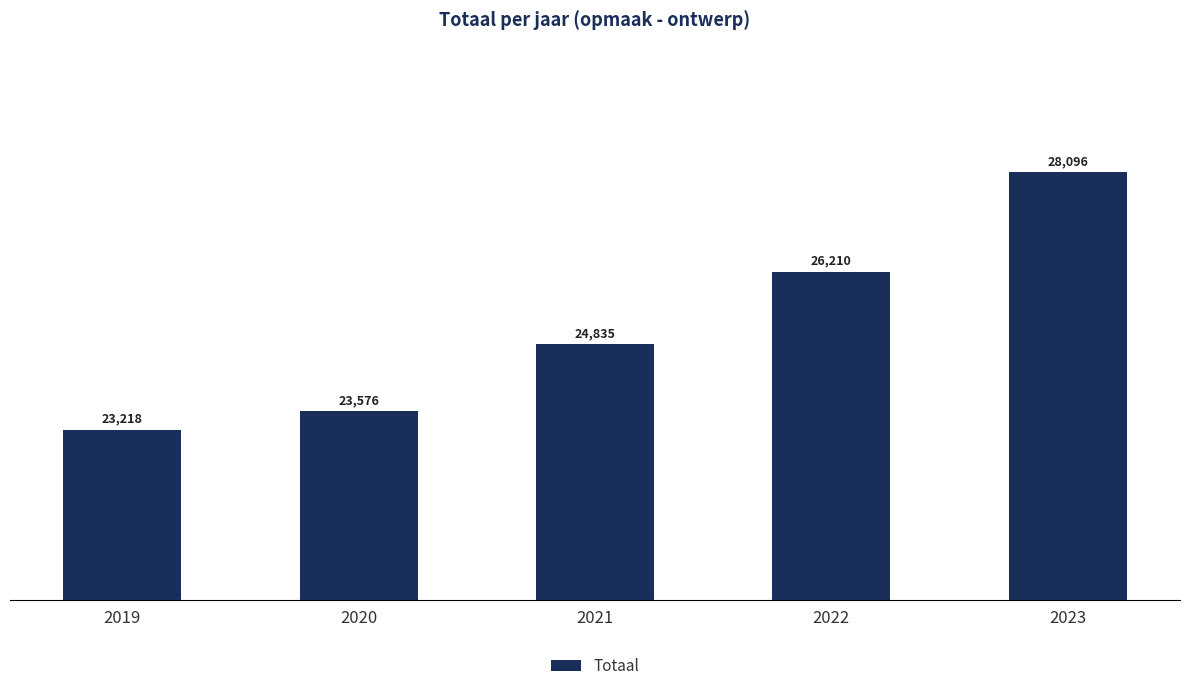

The chart shows a value of 13373 at 2019. True or false?

False